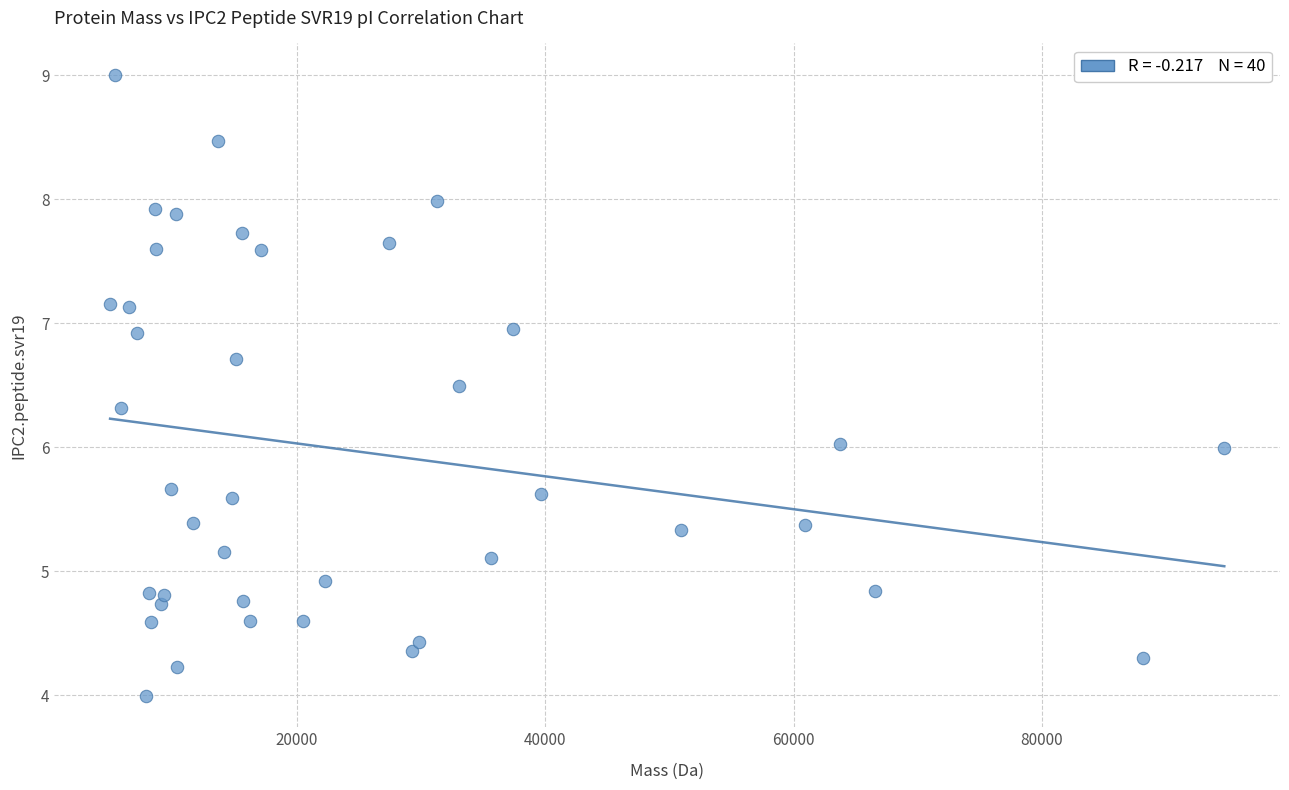

What is the range of X values (max minus min)?

89774.9